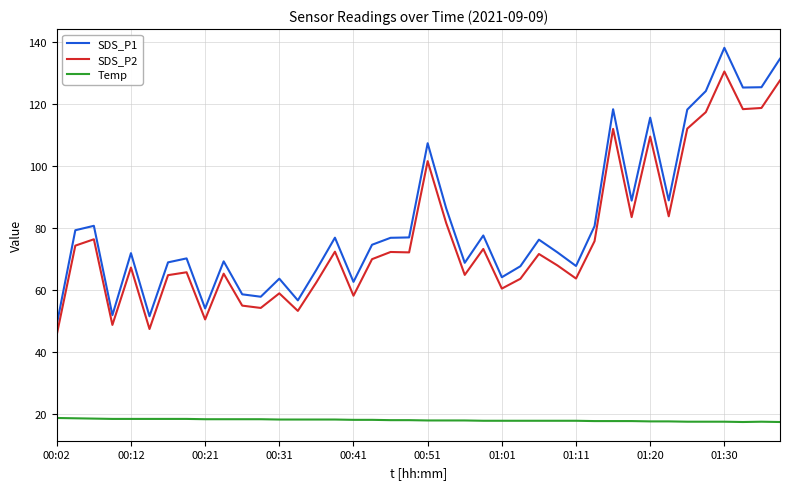

Rank the series by their maximum value, from highest to lowest.

SDS_P1, SDS_P2, Temp